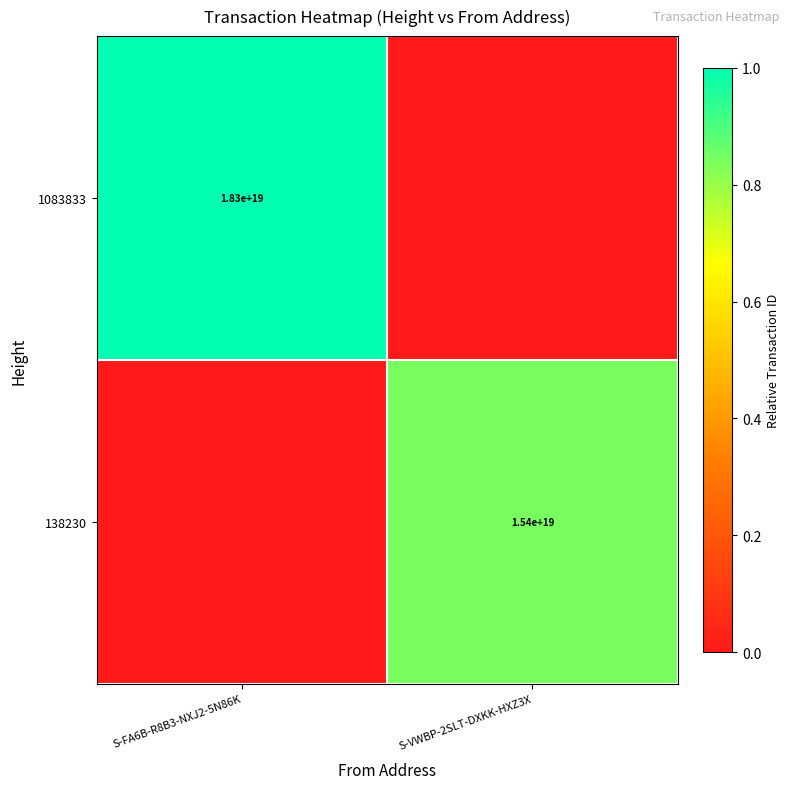

At how many categories does at least one series exceed 0?

2